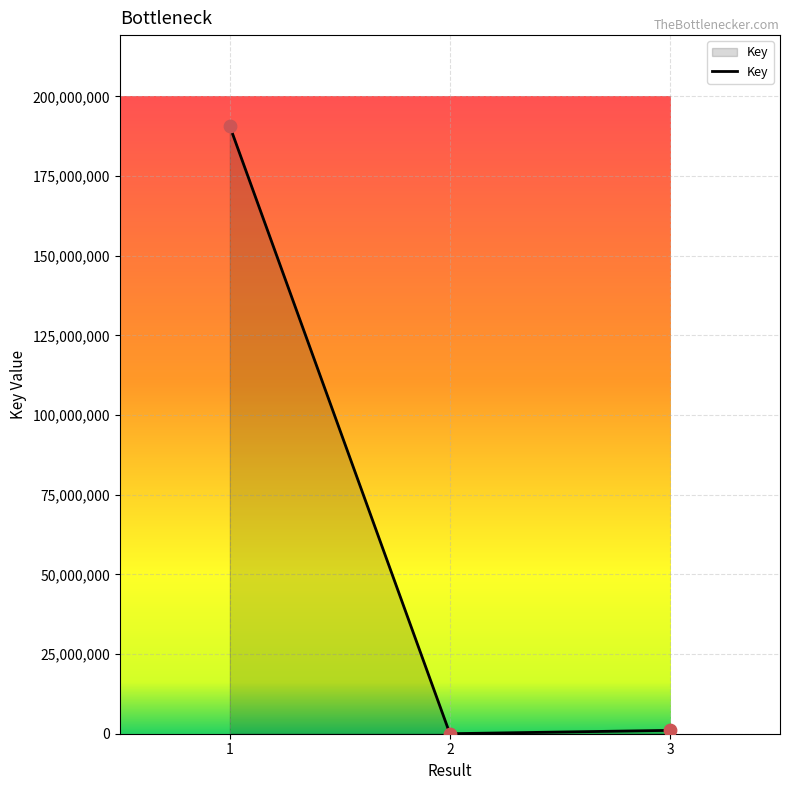

Approximately how many times larger is the value at 3 compared to 2?

781.3